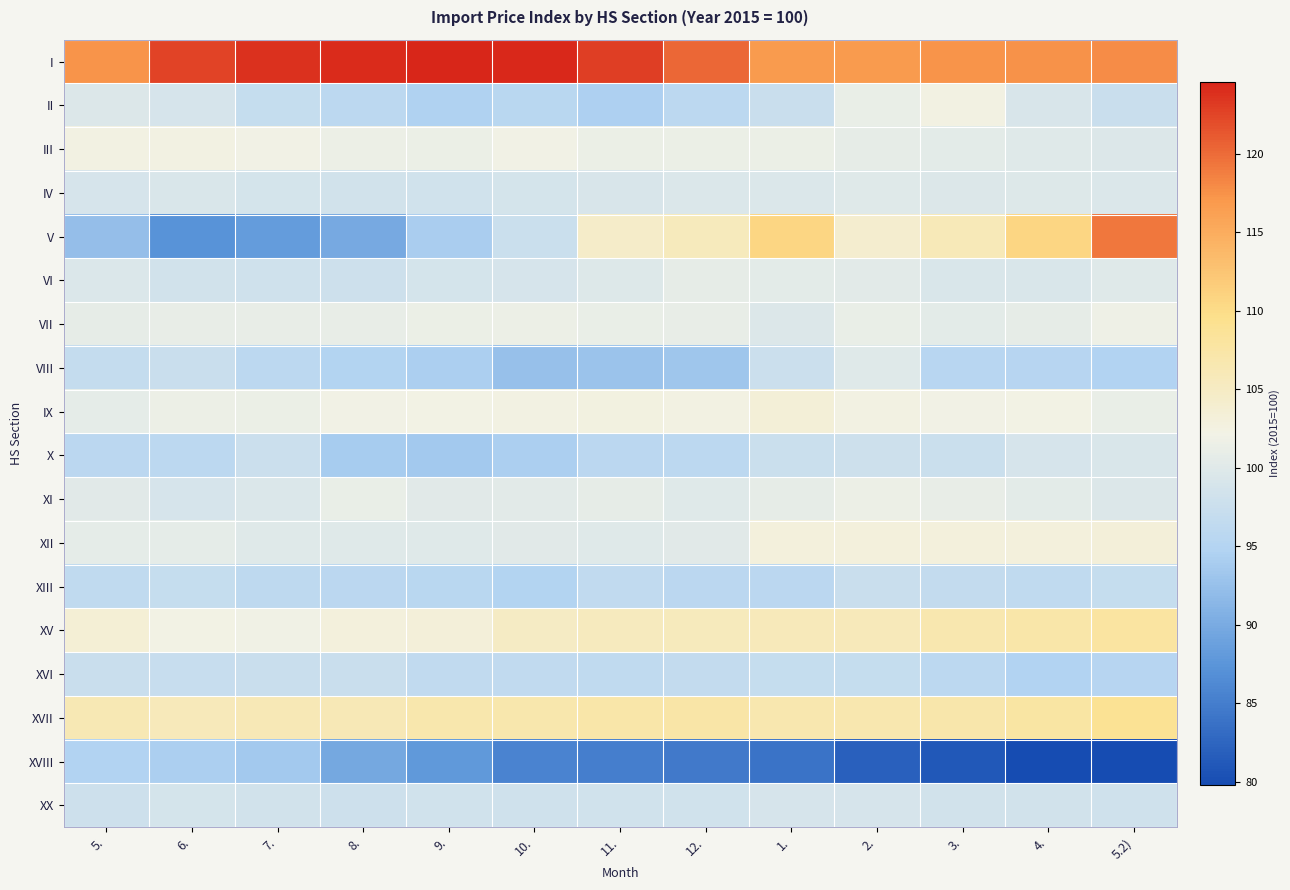

What is the minimum value shown in the chart?

79.8